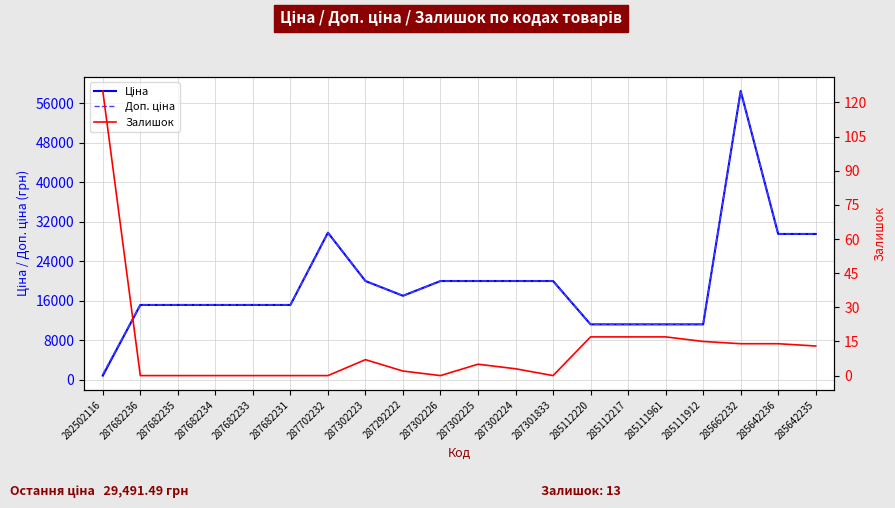

What is the difference between the maximum and minimum values in the Залишок series?

125.0